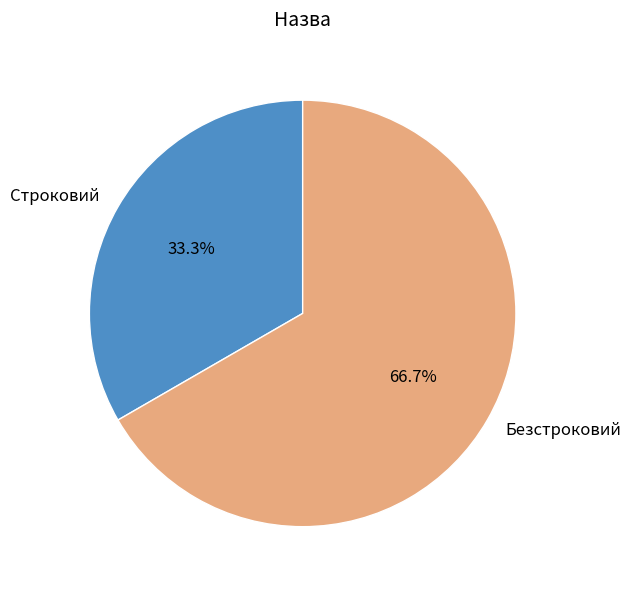

How much of the chart is everything except Строковий?

66.7%